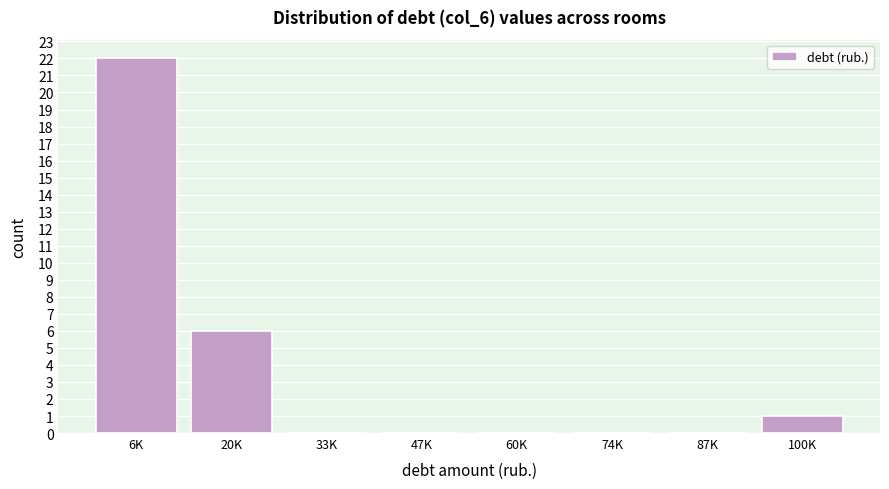

Reading right to left, list all the values displayed in this chart.

100K=1	87K=0	74K=0	60K=0	47K=0	33K=0	20K=6	6K=22